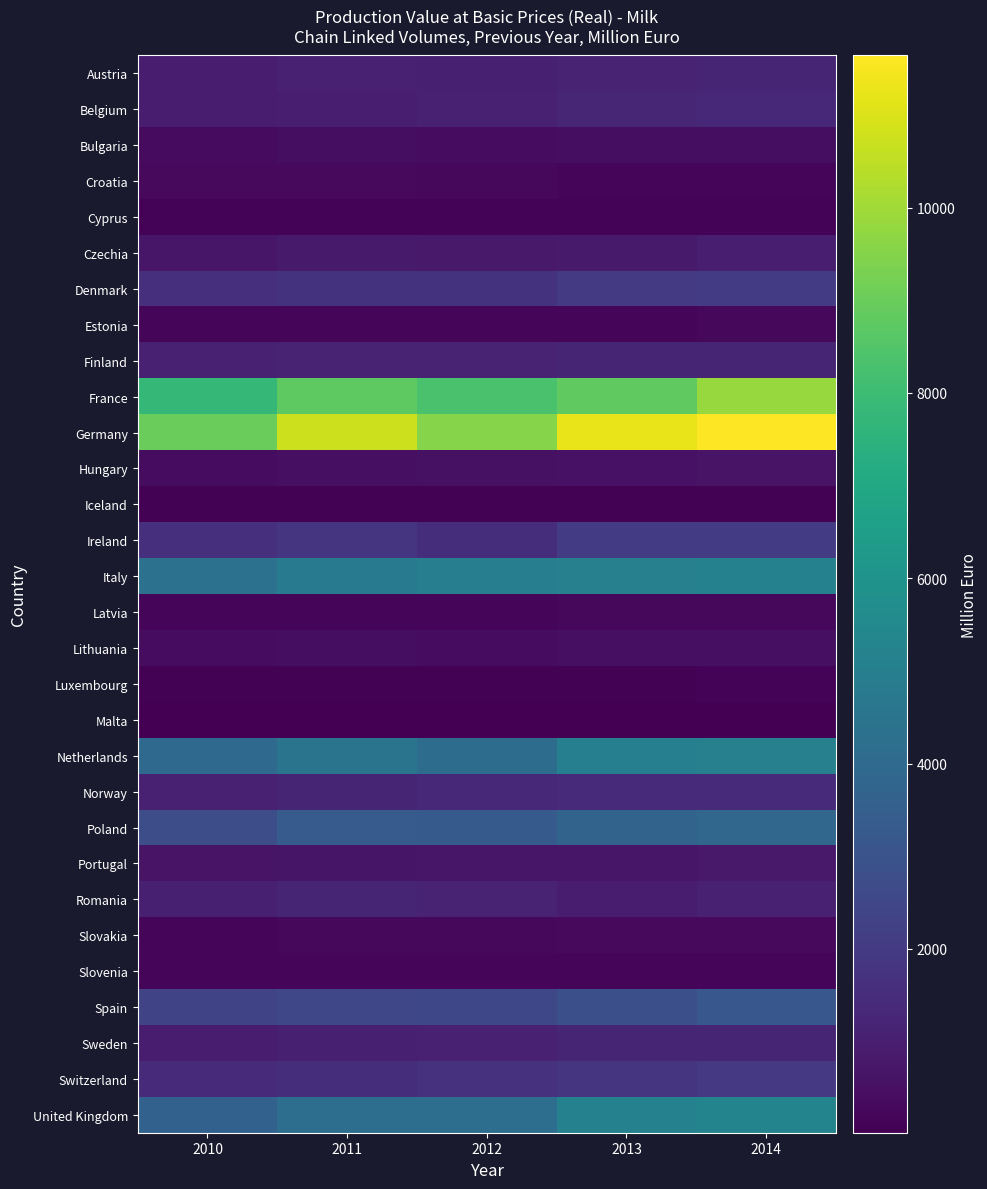

What is the spread (max minus min) of values at 2010?

8966.7